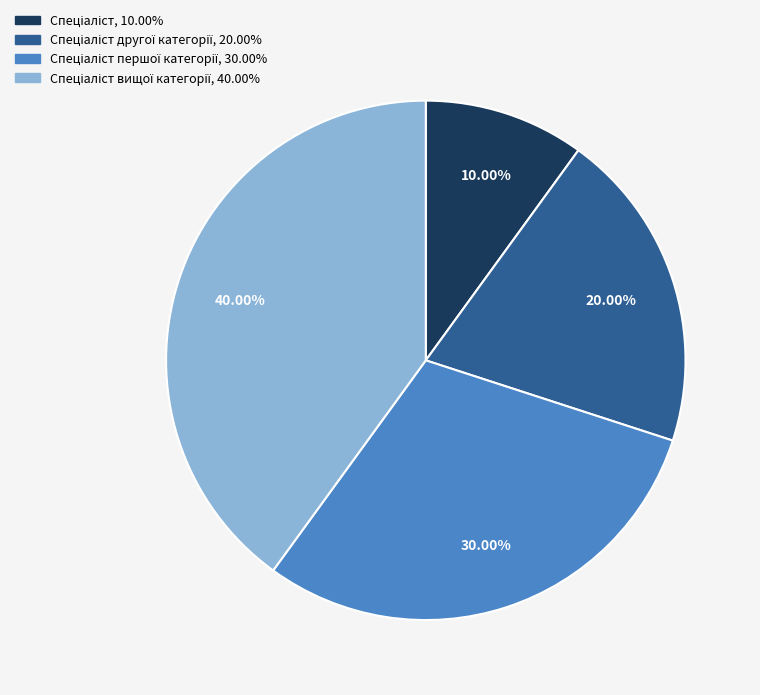

Is there a majority slice in this chart?

No